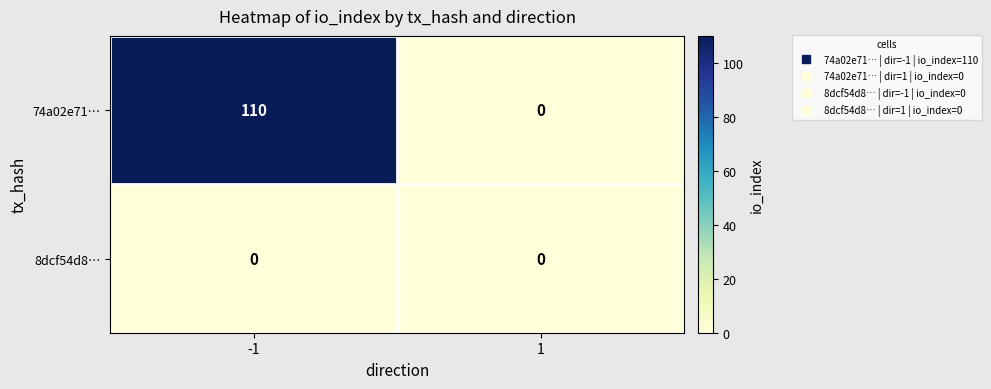

The 74a02e71… series shows 43 at -1. True or false?

False